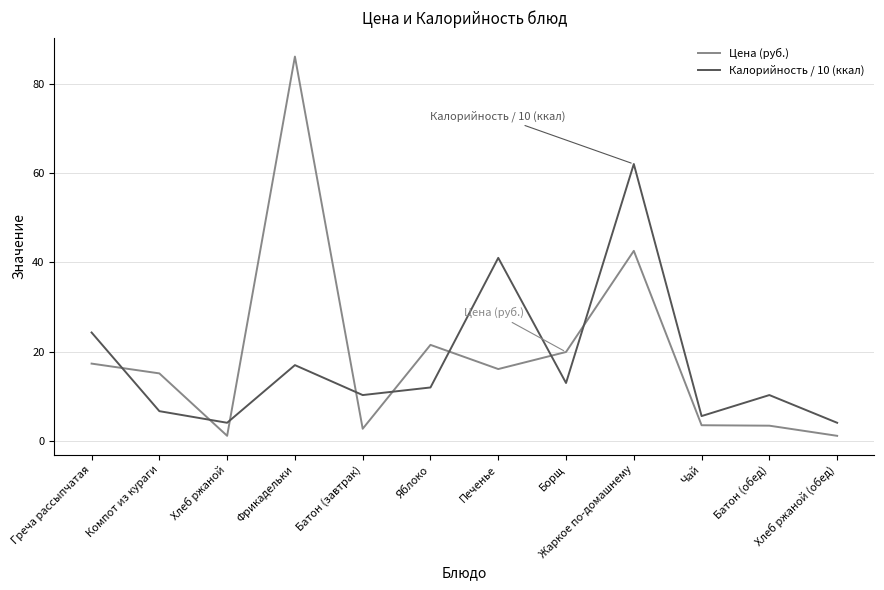

What is the sum of the Калорийность / 10 (ккал) values at Яблоко and Компот из кураги?

18.7